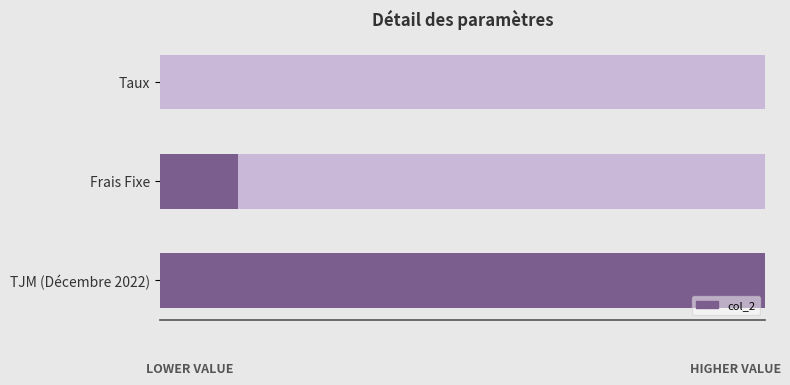

Reading right to left, what are all the values shown in this chart?

1.0	0.1	0.0